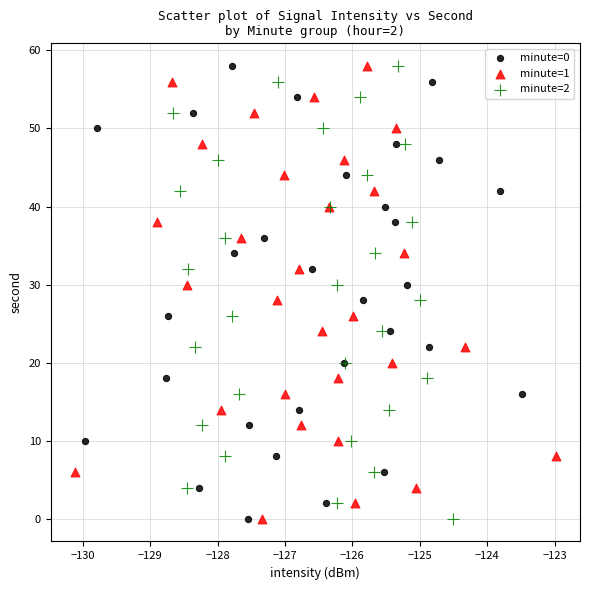

What are all the series names shown in the legend?

minute=0, minute=1, minute=2